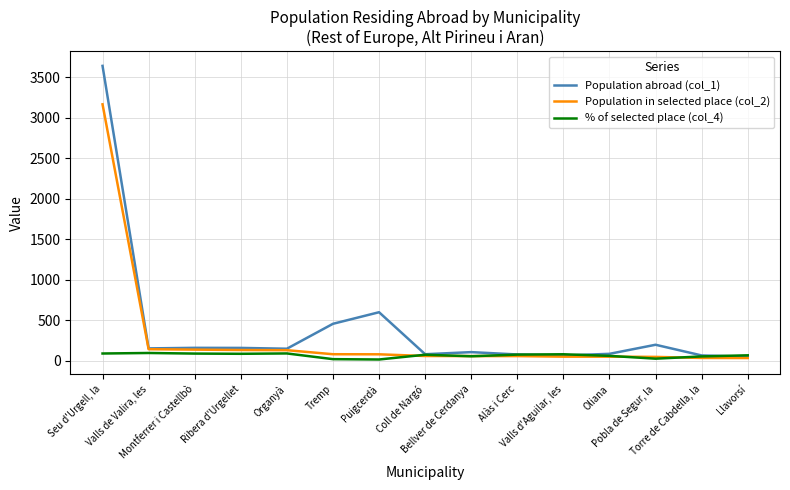

List the series in order of their overall mean, lowest first.

% of selected place (col_4), Population in selected place (col_2), Population abroad (col_1)